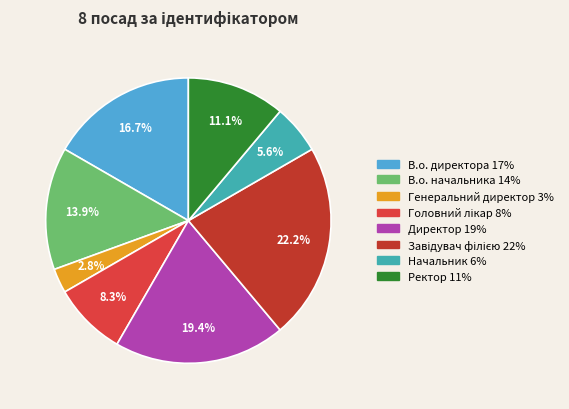

How many segments does this pie chart have?

8